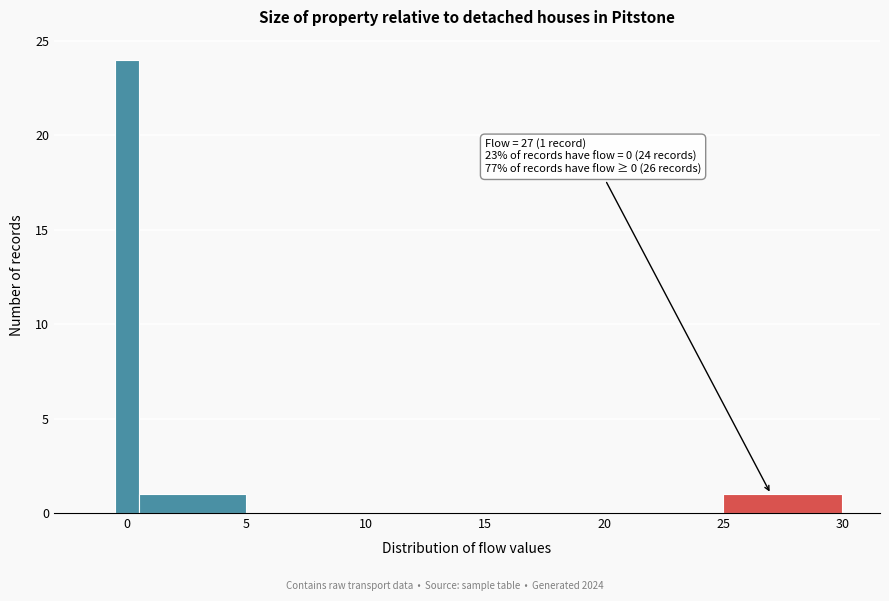

Read against the x-axis, roughly where is the centre of the tallest bar?

0.0